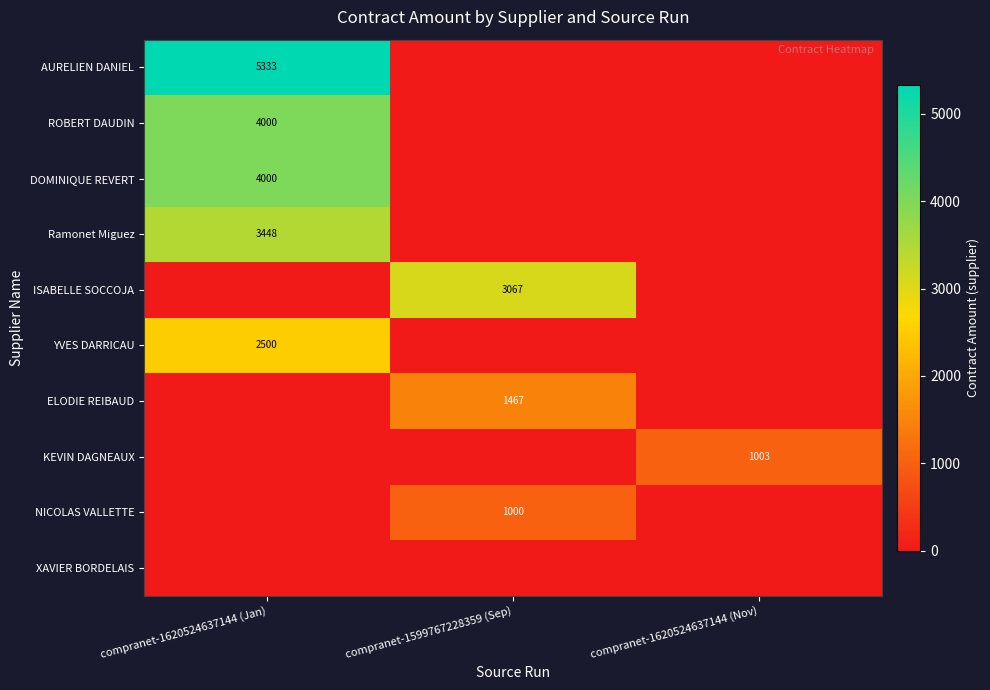

True or false: ELODIE REIBAUD has a value of 950 at compranet-1599767228359 (Sep).

False